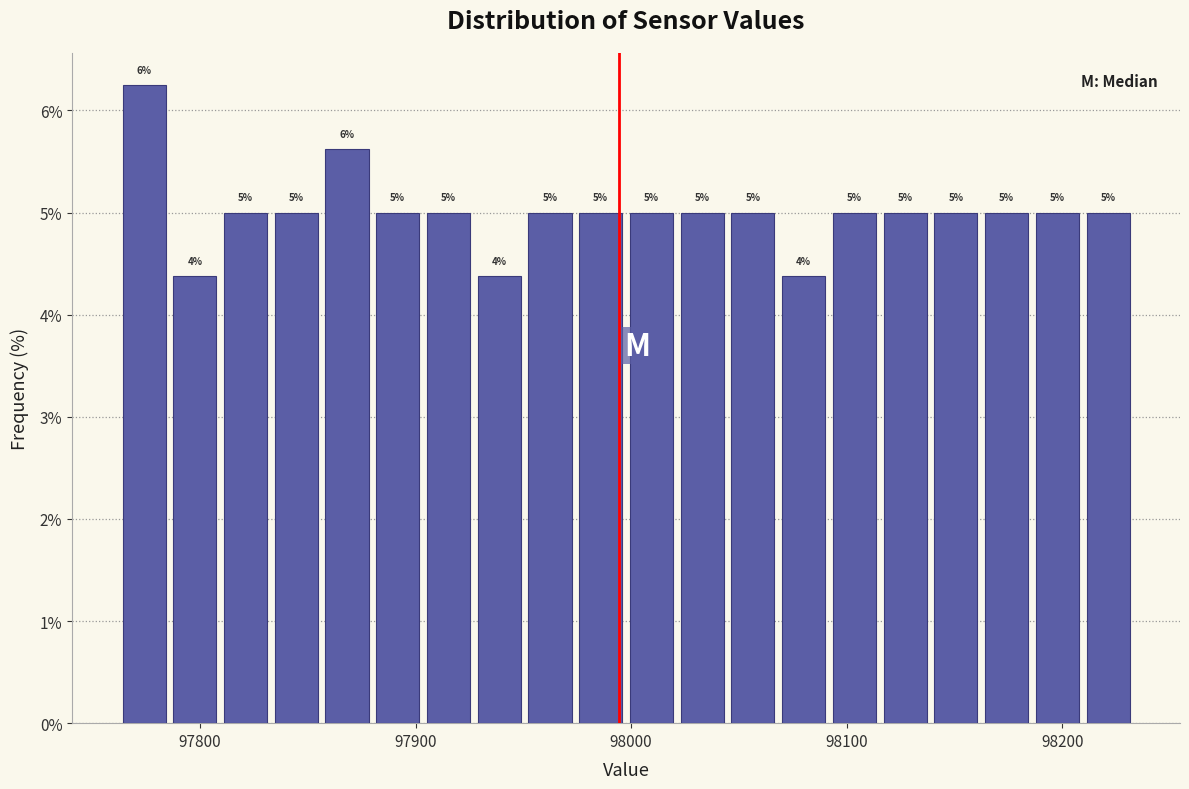

Around what value on the x-axis is the tallest bar? Give the approximate position of its centre, as read against the axis.

97770